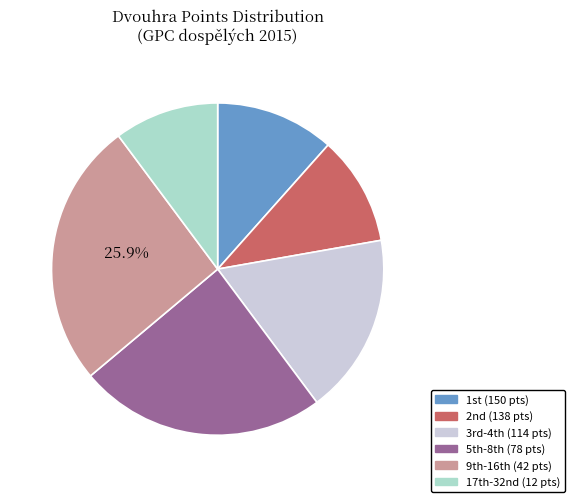

Does any single category account for the majority?

No